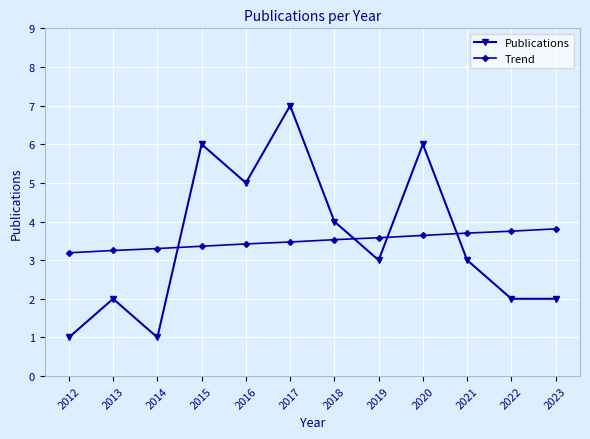

How many distinct data groups are displayed?

2